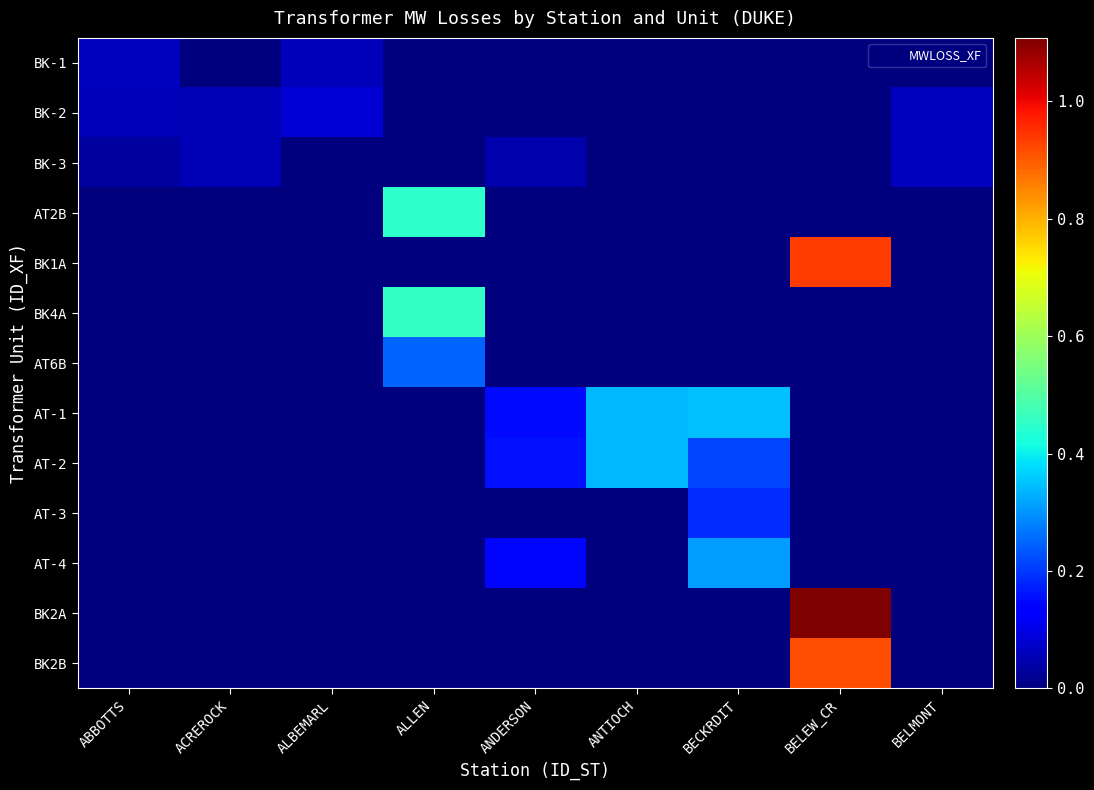

Rank the series at ANDERSON from lowest to highest value.

BK-1, BK-2, AT2B, BK1A, BK4A, AT6B, AT-3, BK2A, BK2B, BK-3, AT-4, AT-1, AT-2